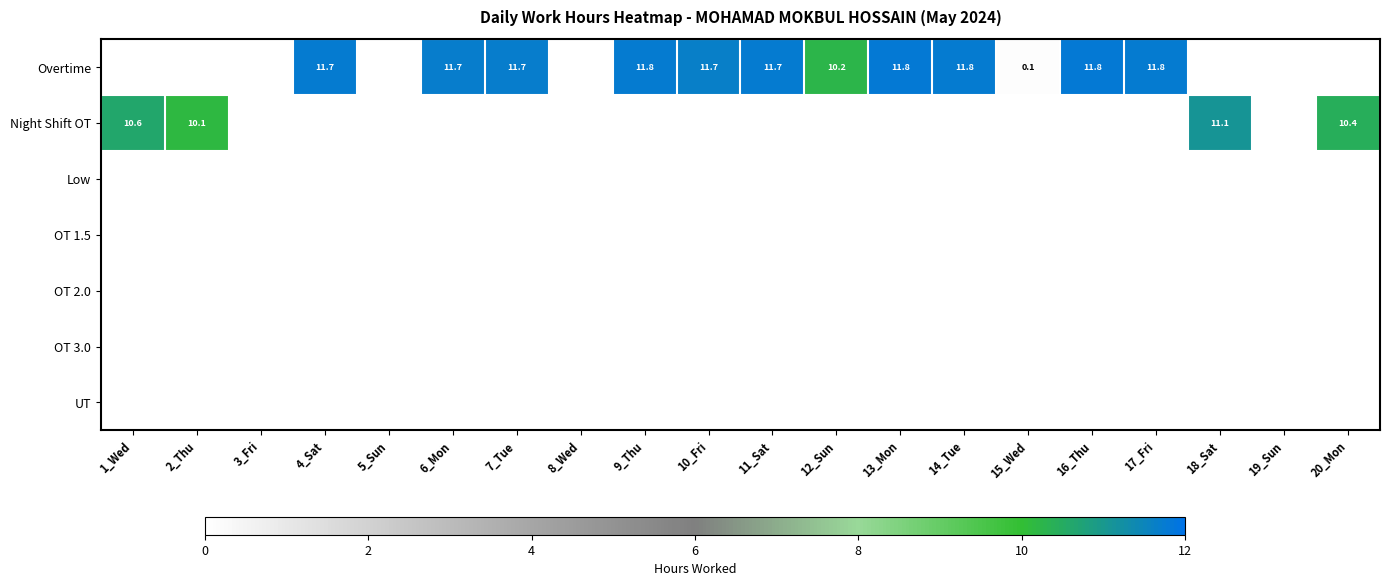

The Night Shift OT series shows 6.1 at 18_Sat. True or false?

False